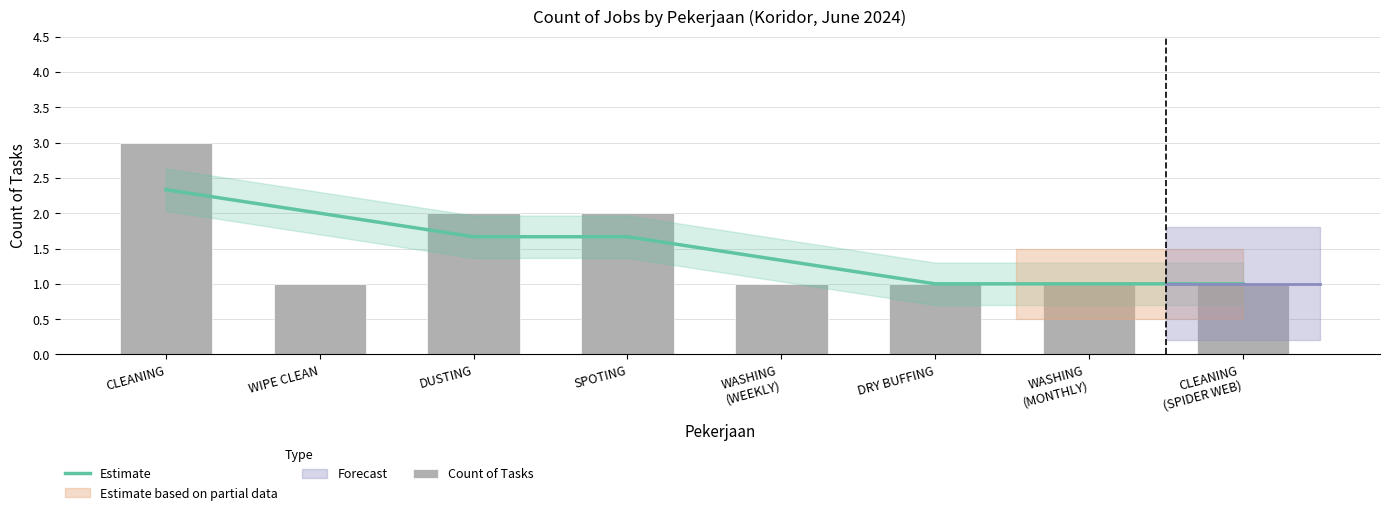

Which category has the highest value across all series?

CLEANING